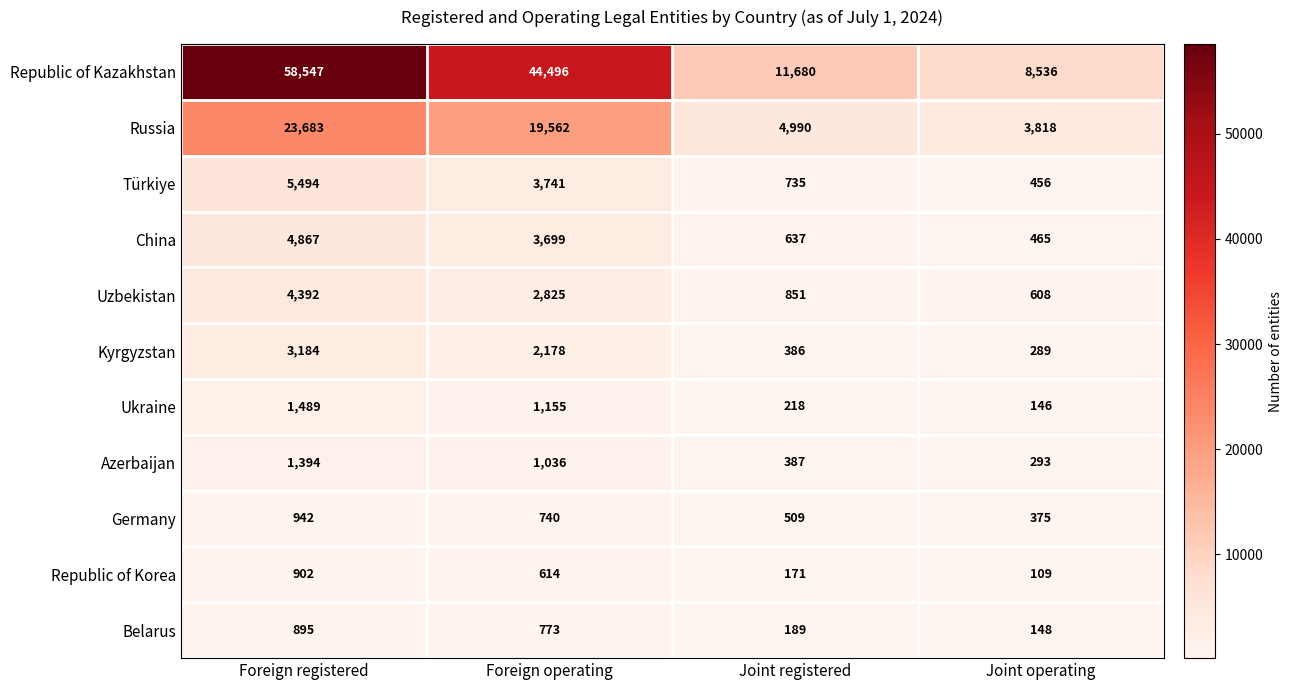

Which series has the widest spread of values?

Republic of Kazakhstan